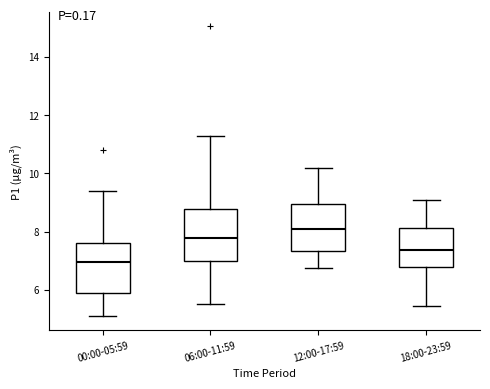

Where does the upper whisker of the box for 00:00-05:59 end on the y-axis? The values are not printed on the chart, so give them approximately, as read against the axis.

9.4